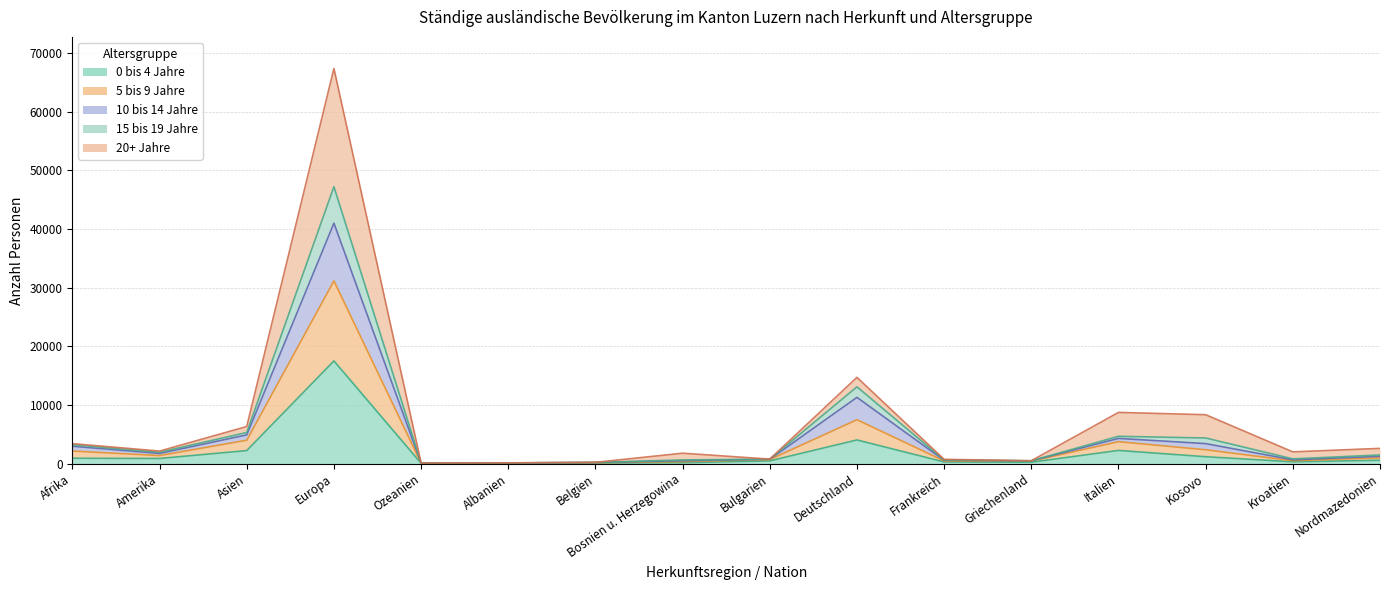

At which category does 0 bis 4 Jahre reach its first local valley?

Amerika